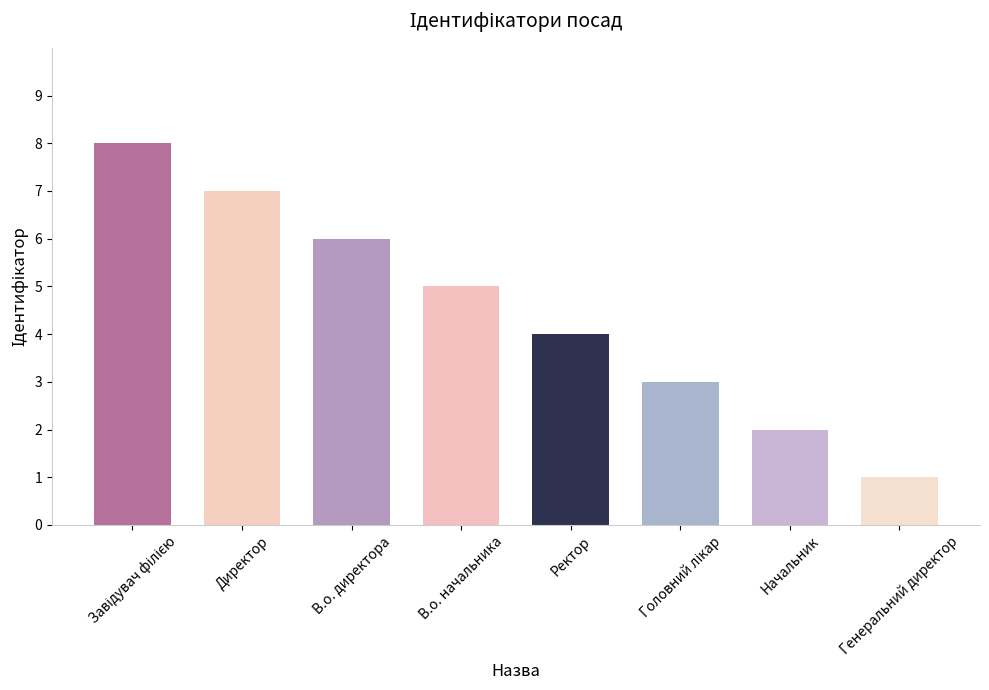

True or false: the data shows 2 at Генеральний директор.

False